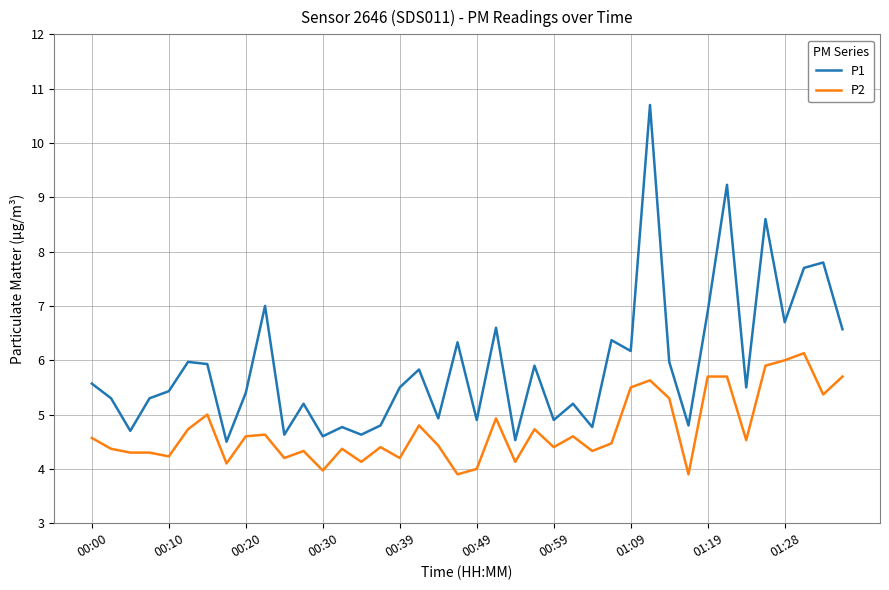

True or false: P2 and P1 cross at least once.

False